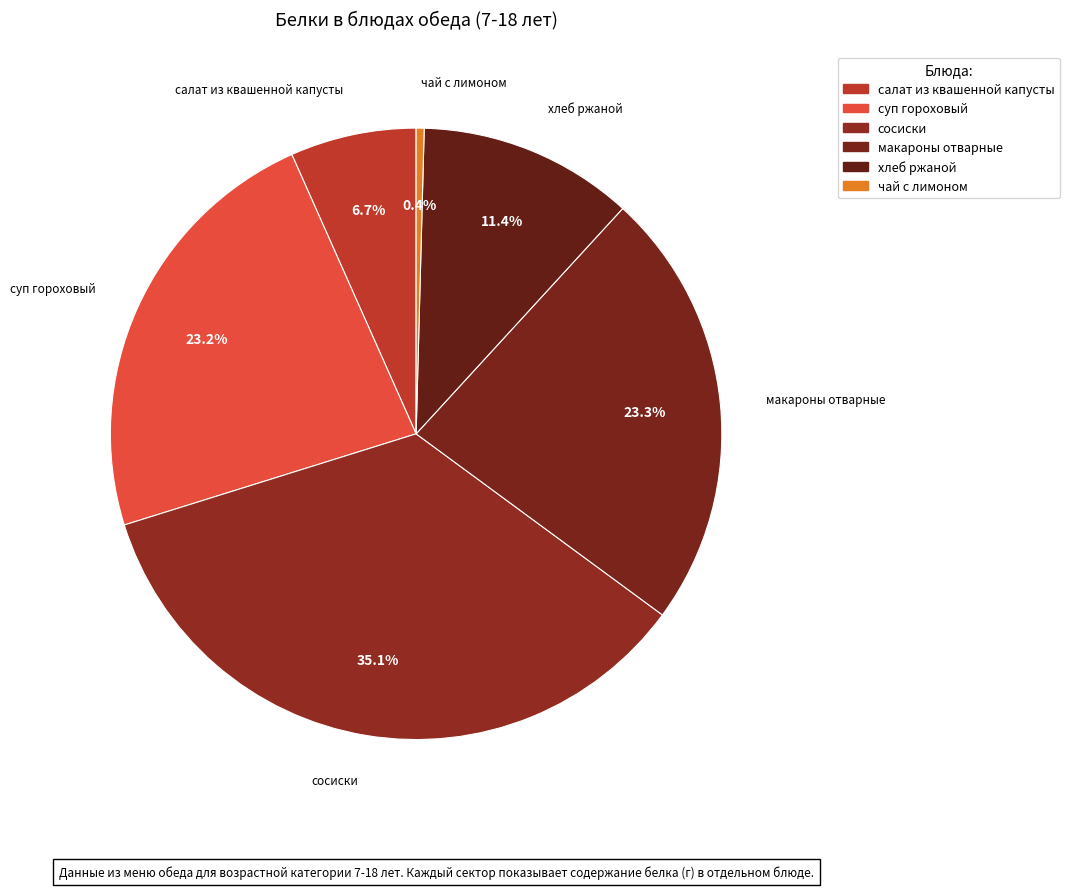

Between сосиски and хлеб ржаной, which is larger?

сосиски